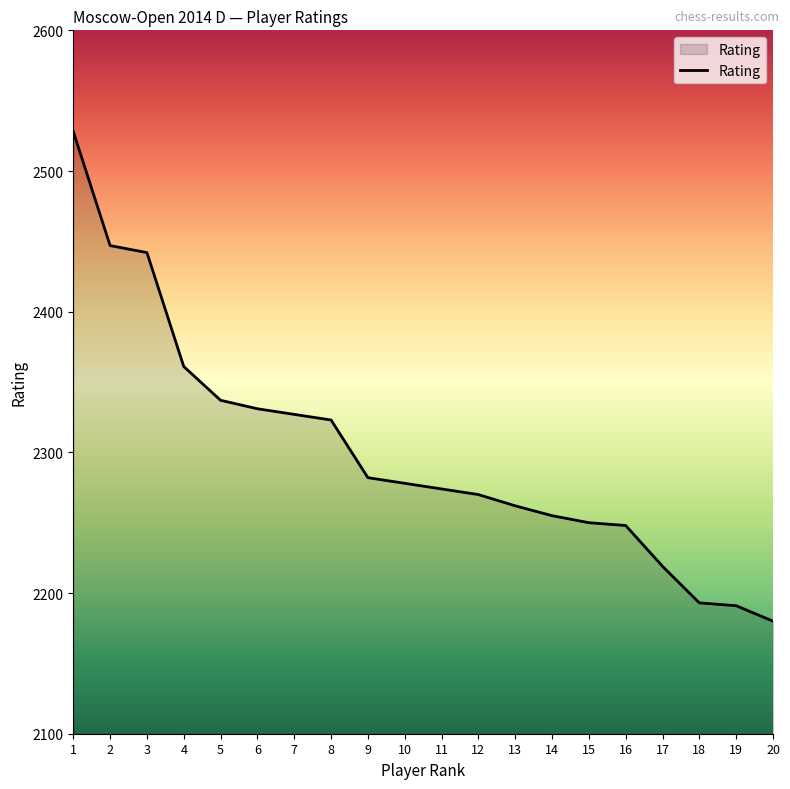

Reading left to right, what are all the values shown in this chart?

2528	2447	2442	2361	2337	2331	2327	2323	2282	2278	2274	2270	2262	2255	2250	2248	2219	2193	2191	2180